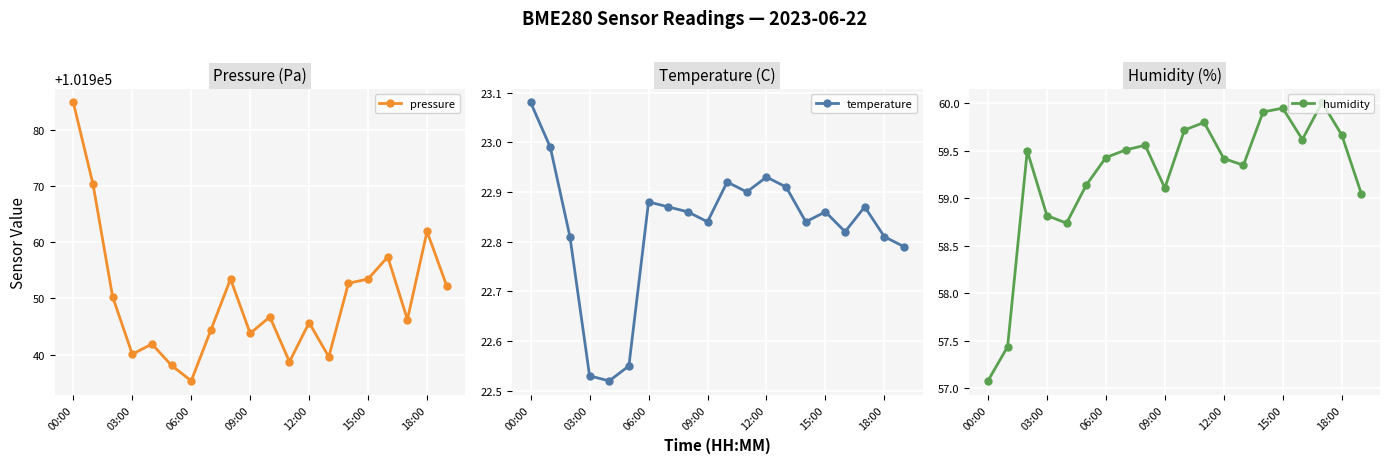

What is the highest value of the pressure series?

101984.9